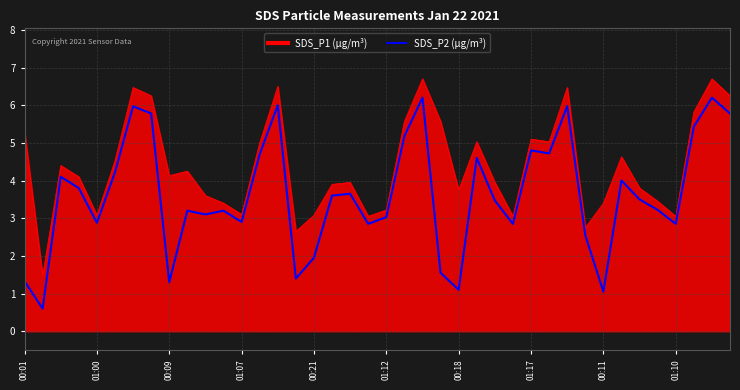

What is the smallest value displayed?

0.6